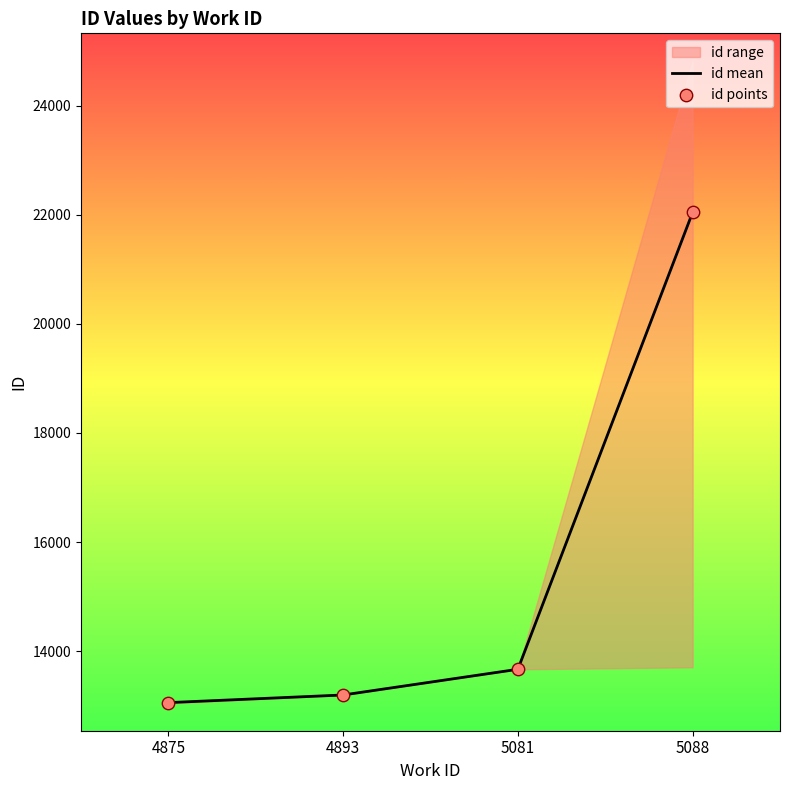

What is the total value across all series at 5088?

44087.0